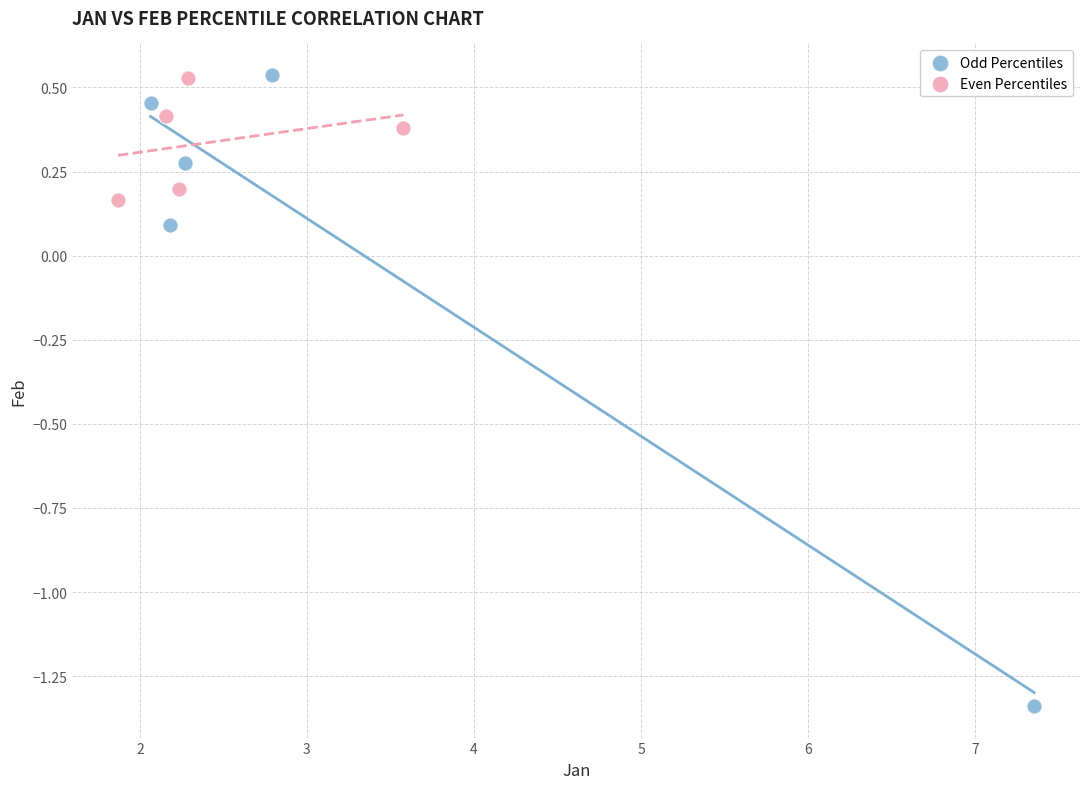

Which series has the largest Y range (max minus min)?

Odd Percentiles